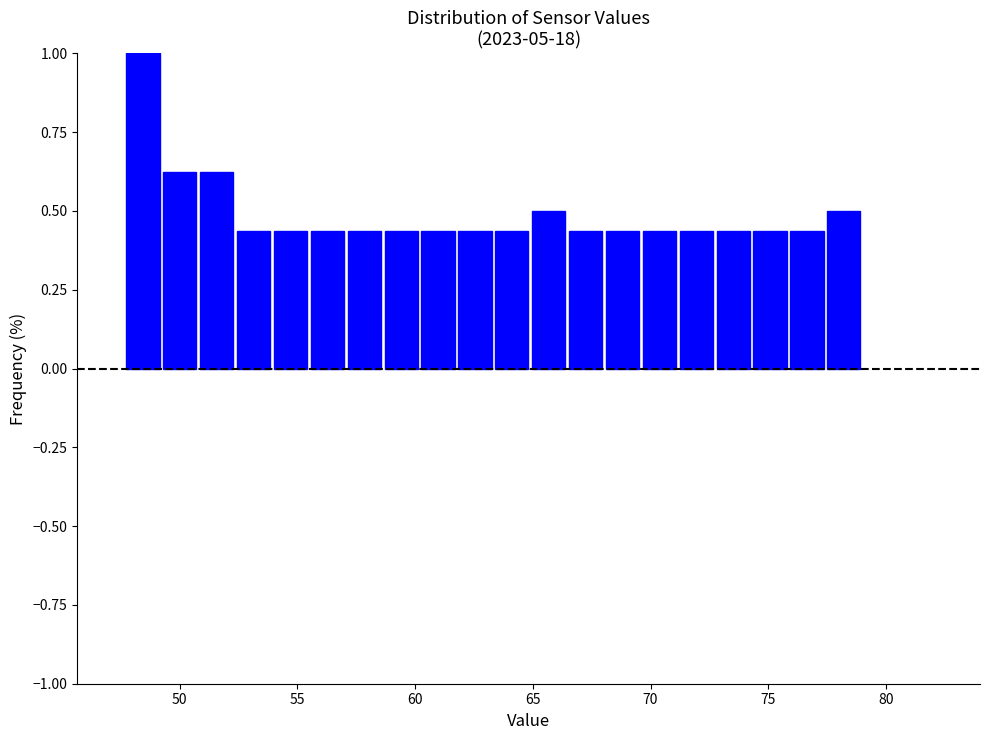

Read against the x-axis, roughly where is the centre of the tallest bar?

48.5